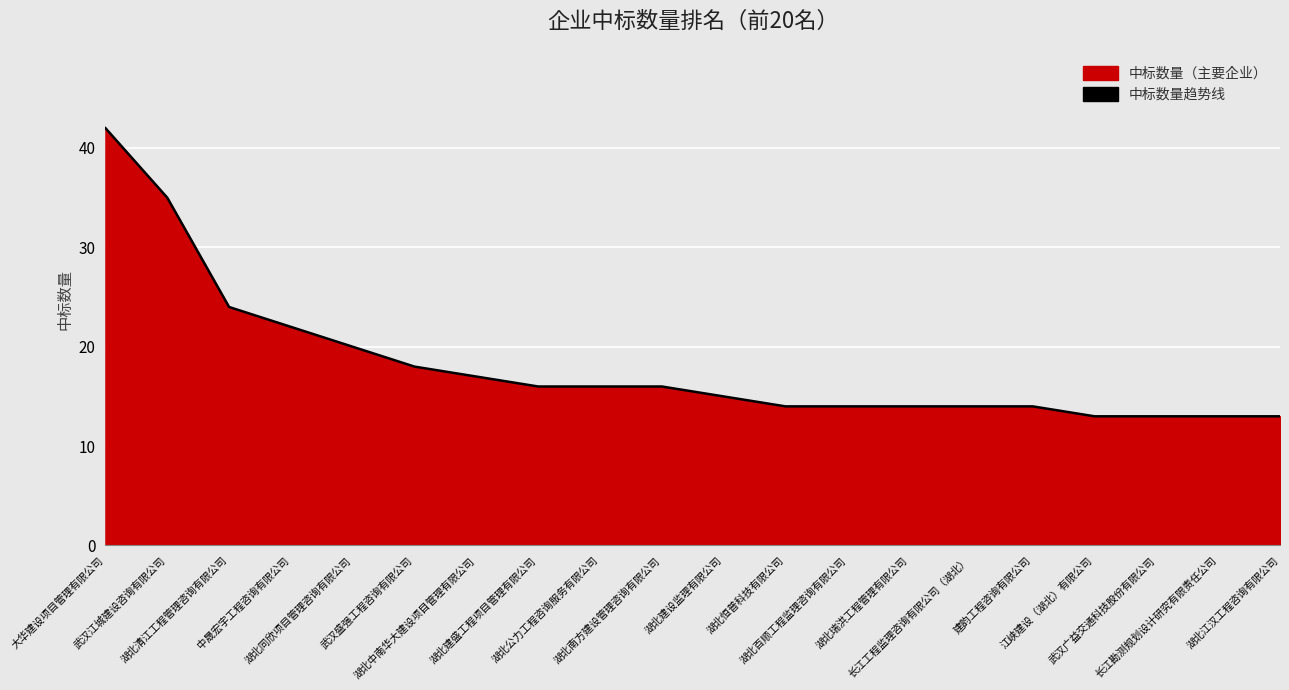

What is the greatest value displayed?

42